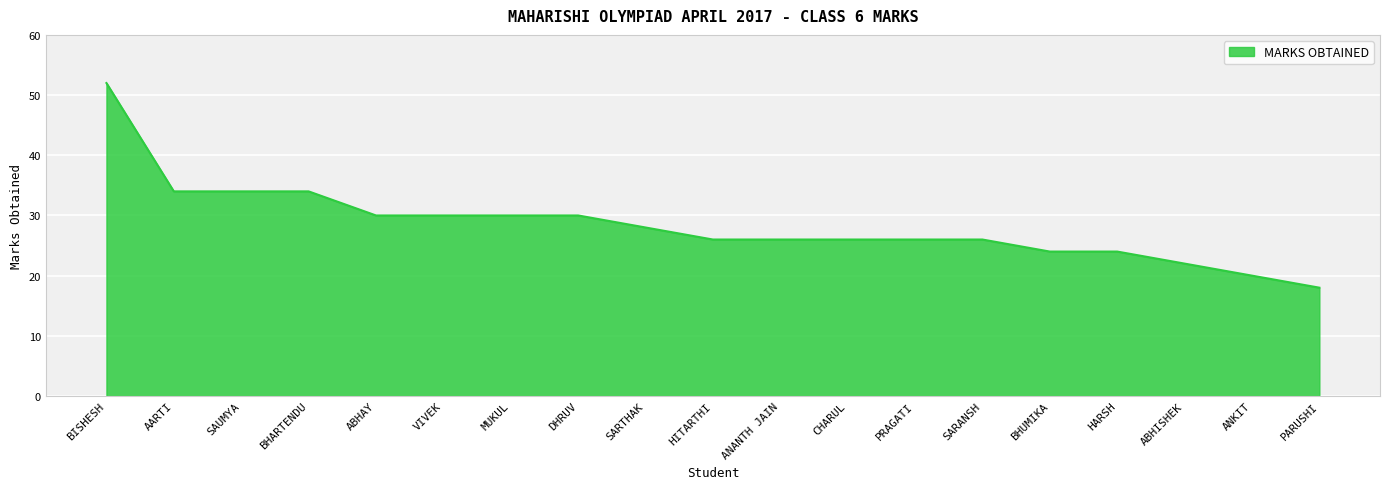

What is the smallest value displayed?

18